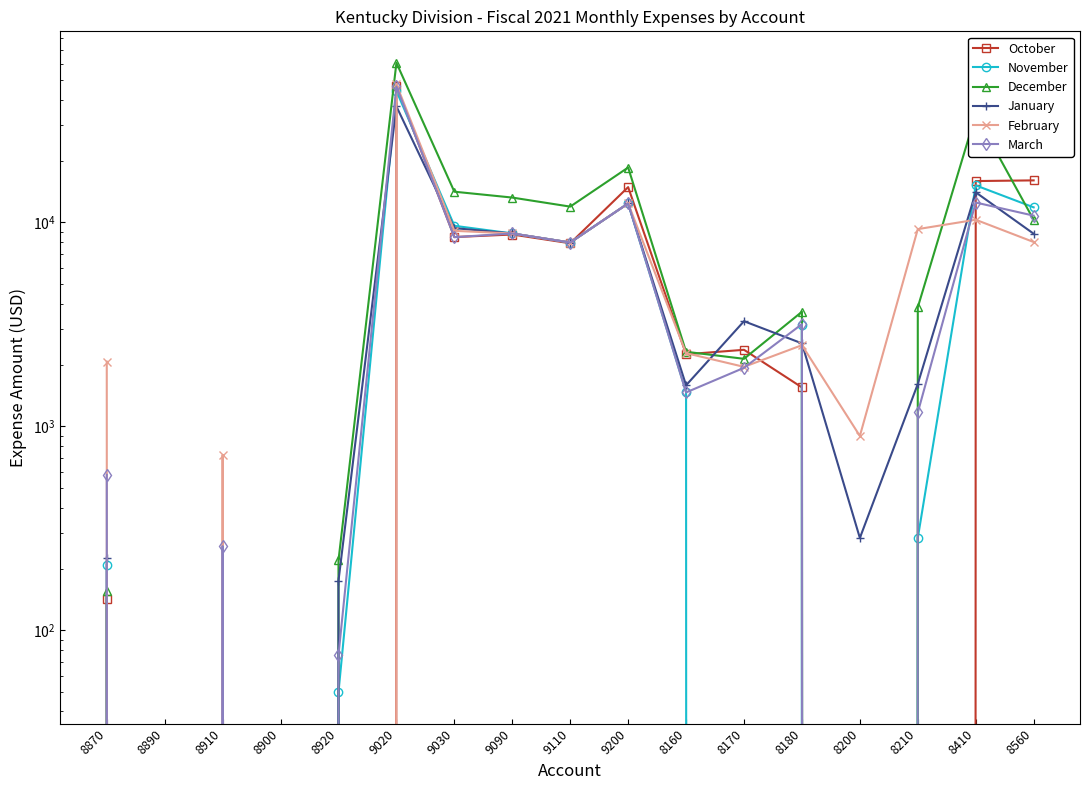

At 9020, list the series in order from smallest to largest.

January, November, March, October, February, December